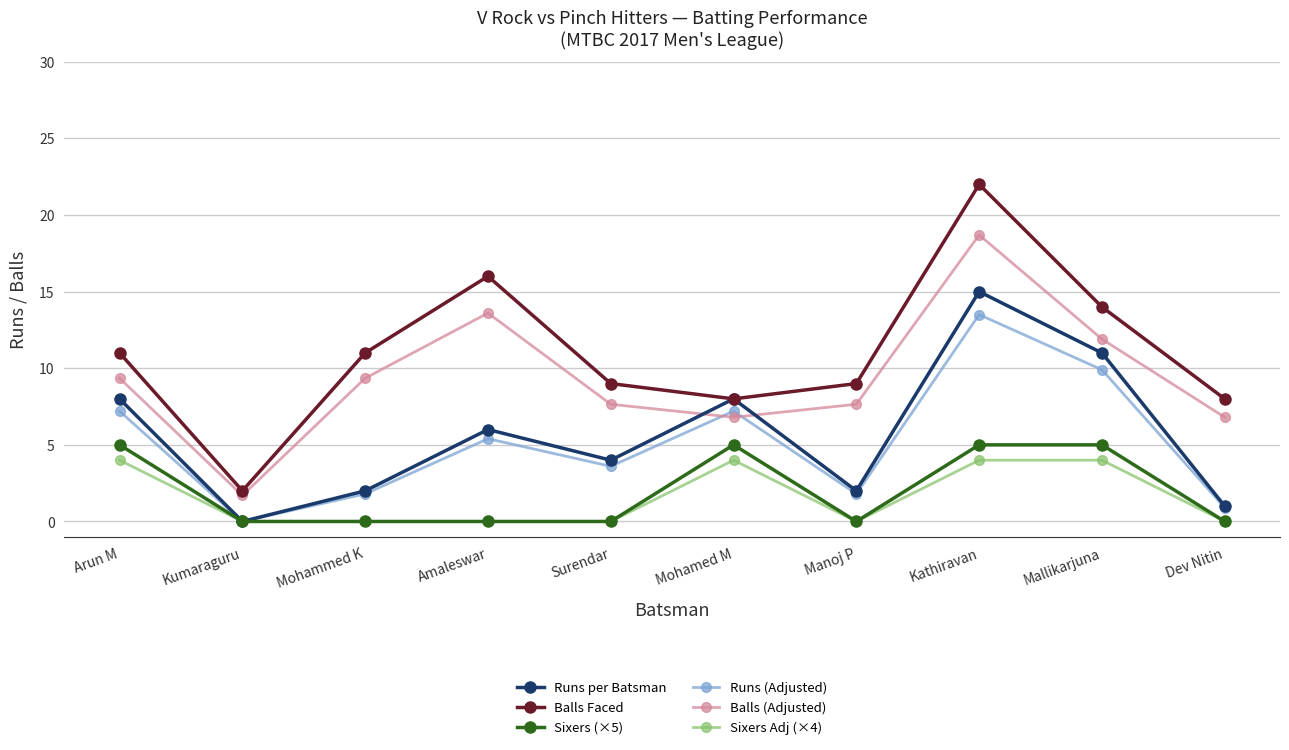

What is the difference between the maximum and second lowest values in the Runs (Adjusted) series?

12.6